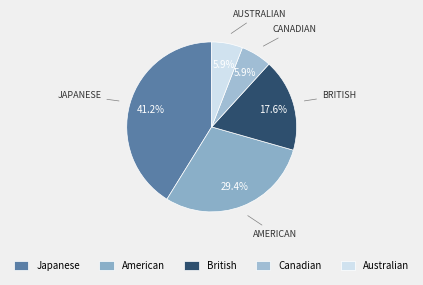

To the nearest percent, what portion does Japanese represent?

41%